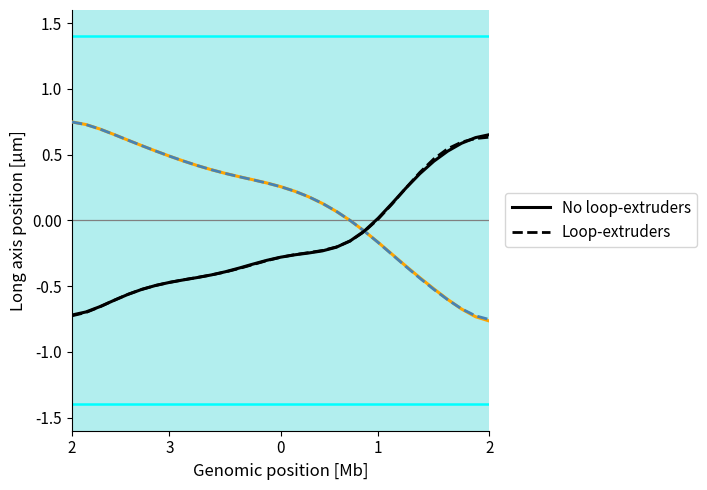

True or false: Loop-extruders and No loop-extruders intersect in this chart.

True